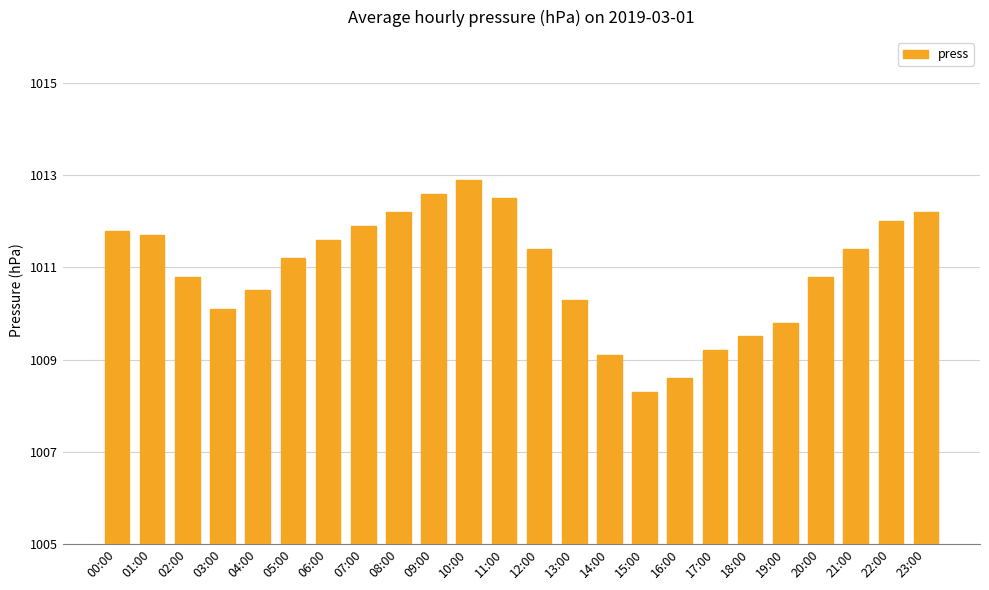

What is the label of the 7th bar from the right?

17:00